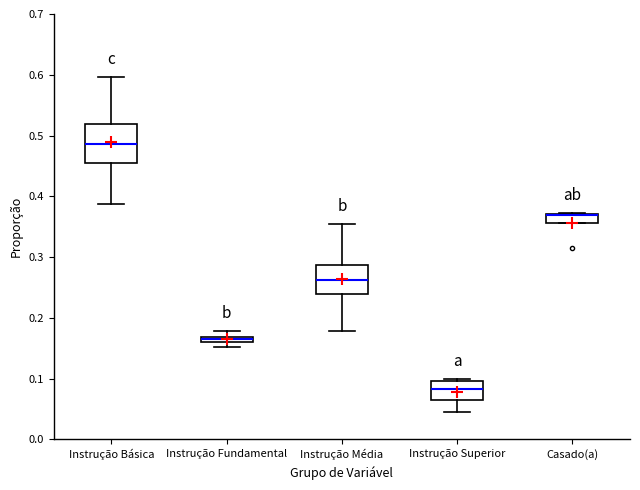

Where is the upper edge of the box for Casado(a) on the y-axis? The values are not printed on the chart, so give them approximately, as read against the axis.

0.37